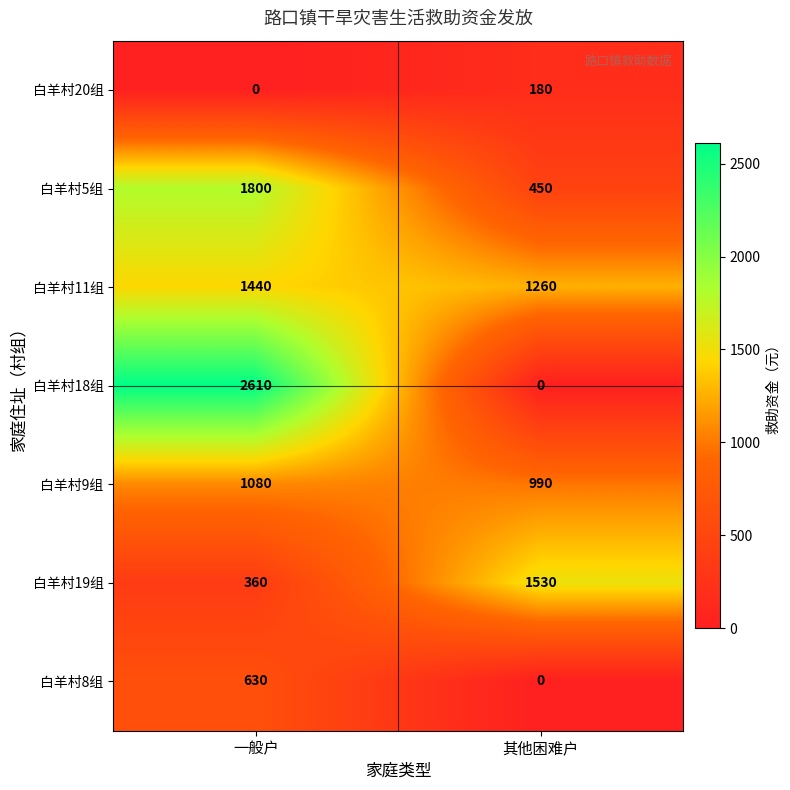

List the series in order of their peak value, highest first.

白羊村18组, 白羊村5组, 白羊村19组, 白羊村11组, 白羊村9组, 白羊村8组, 白羊村20组